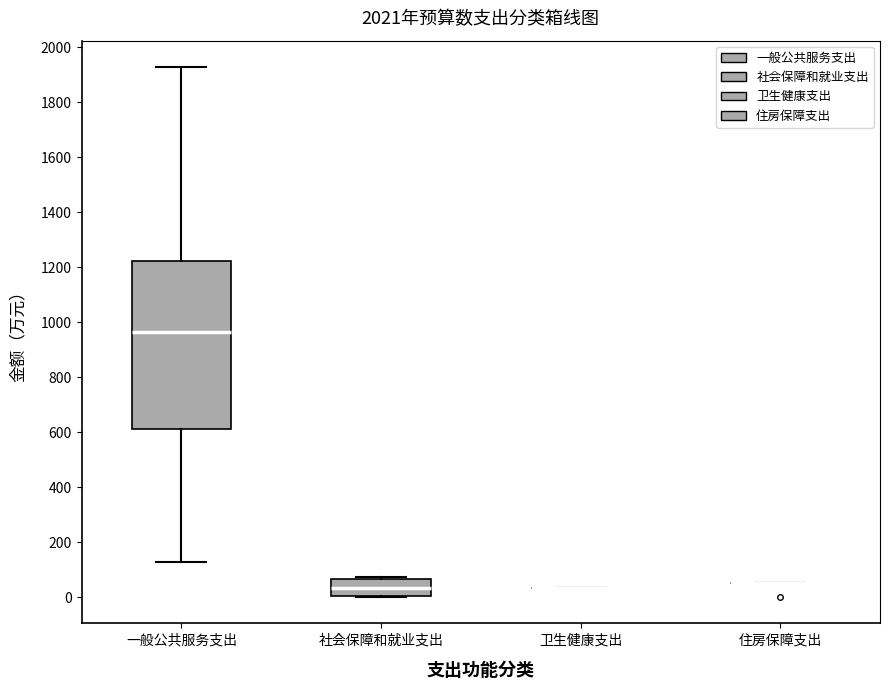

Reading left to right, read every box against the y-axis: the position of its median line, the range the box covers, and the ends of its whiskers. The values are not printed on the chart, so give them approximately, as read against the axis.

一般公共服务支出: median 960, box 600 to 1220, whiskers 120 to 1920
社会保障和就业支出: median 40, box 0 to 60, whiskers 0 to 80
卫生健康支出: box collapsed to a line at 40, whiskers 40 to 40
住房保障支出: box collapsed to a line at 60, whiskers 60 to 60